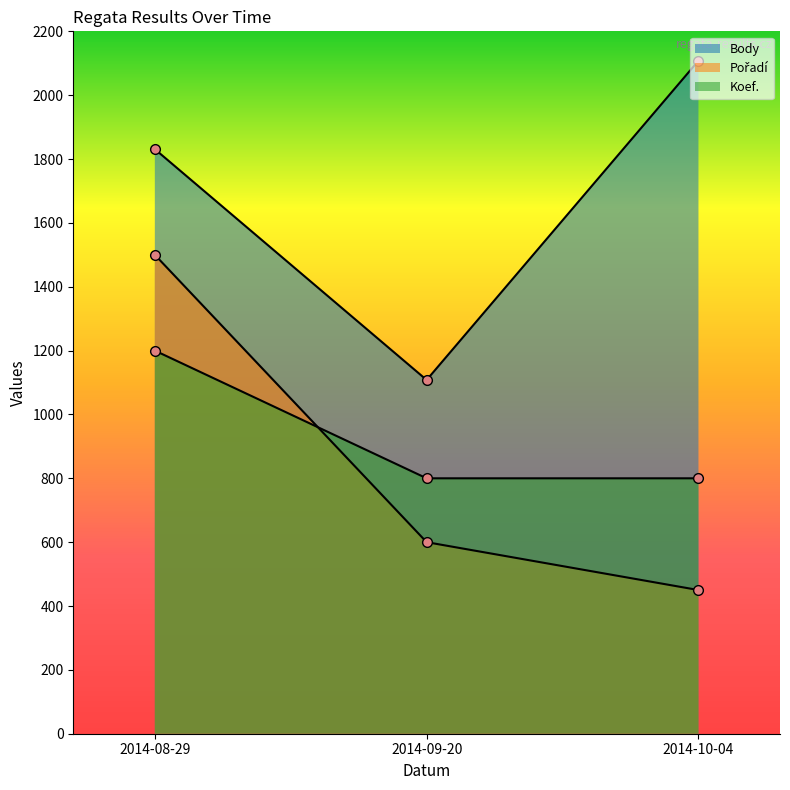

What are all the series names shown in the legend?

Body, Pořadí, Koef.